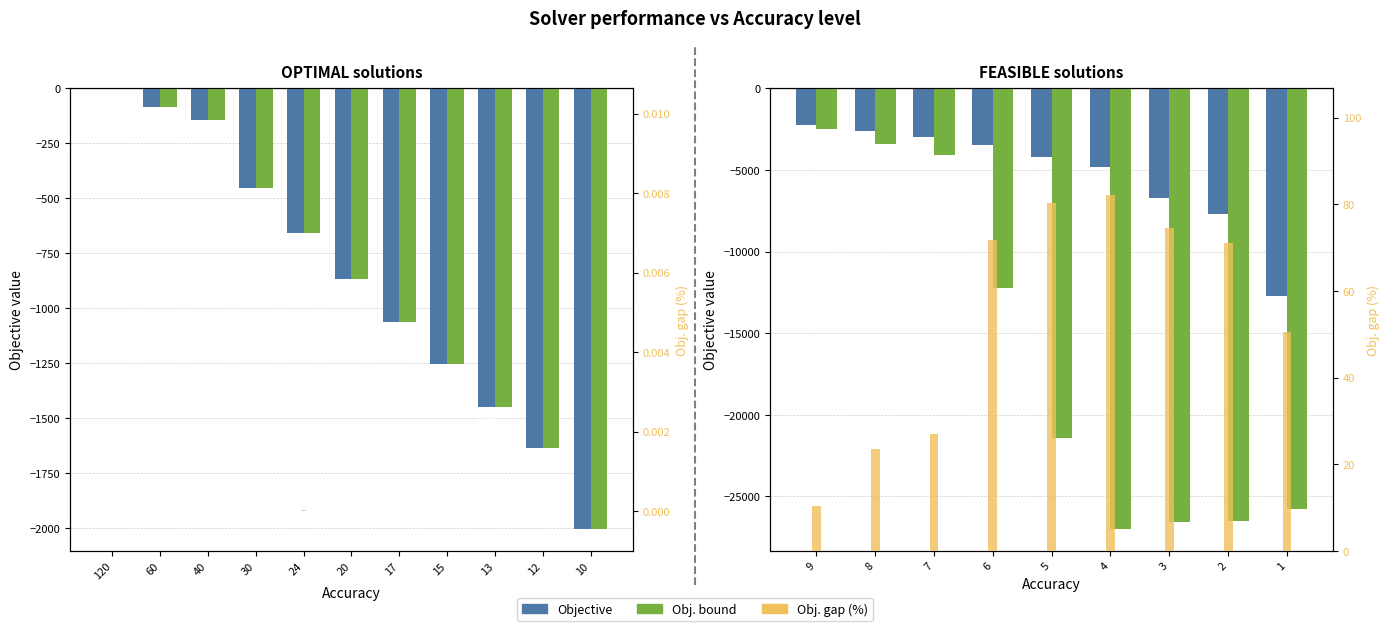

Between 2 and 1, which series saw the biggest shift?

Objective